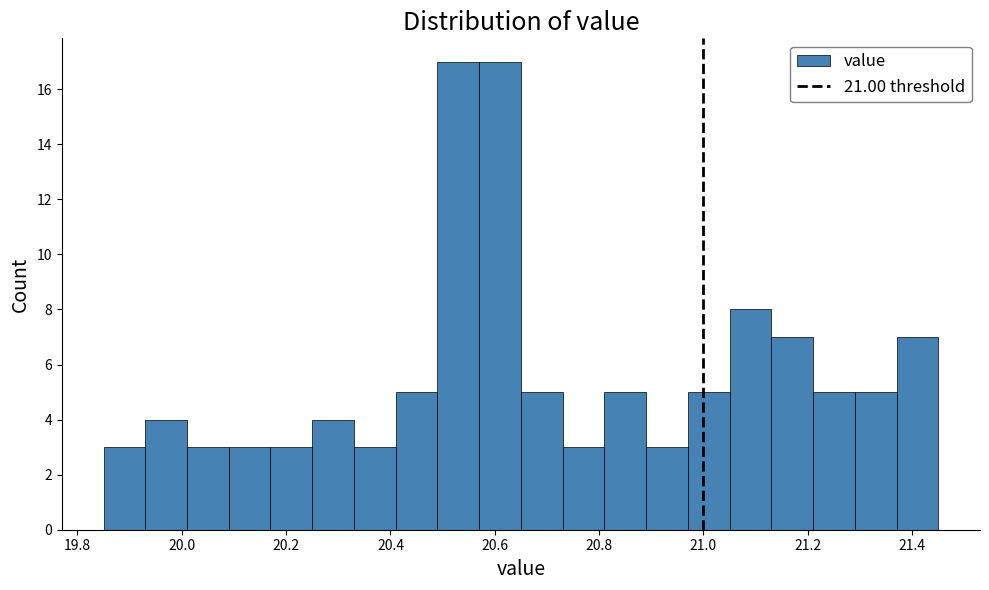

Reading left to right, transcribe this chart: for each bar, give the range it covers on the x-axis and its height. Neither the bar edges nor the heights are printed on the chart, so give them approximately, as read against the axes.

19.85 to 19.93: 3
19.93 to 20.01: 4
20.01 to 20.09: 3
20.09 to 20.17: 3
20.17 to 20.25: 3
20.25 to 20.33: 4
20.33 to 20.41: 3
20.41 to 20.49: 5
20.49 to 20.57: 17
20.57 to 20.65: 17
20.65 to 20.73: 5
20.73 to 20.81: 3
20.81 to 20.89: 5
20.89 to 20.97: 3
20.97 to 21.05: 5
21.05 to 21.13: 8
21.13 to 21.21: 7
21.21 to 21.29: 5
21.29 to 21.37: 5
21.37 to 21.45: 7